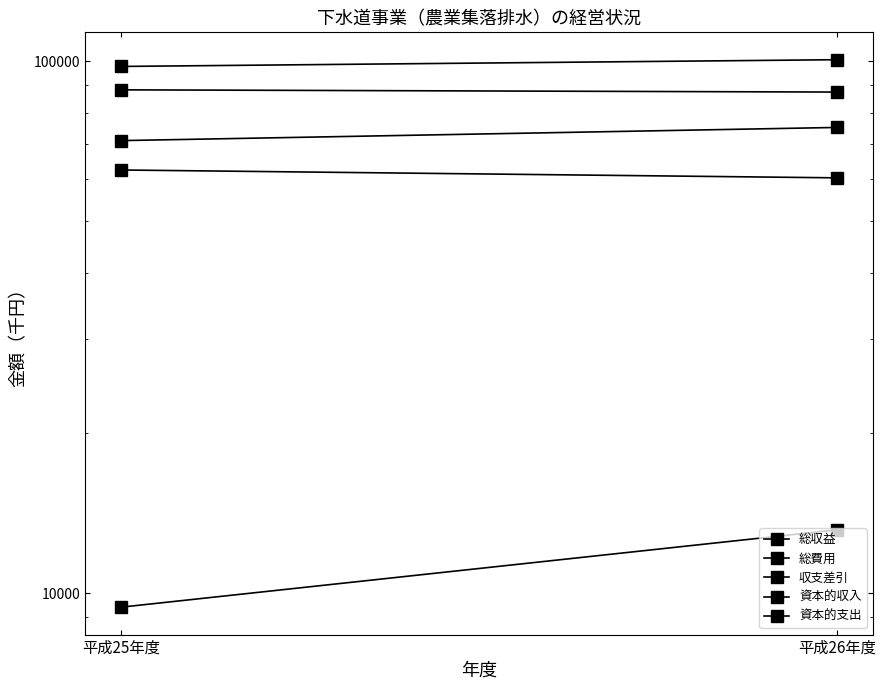

What is the difference between the highest and lowest values at 平成26年度?

87459